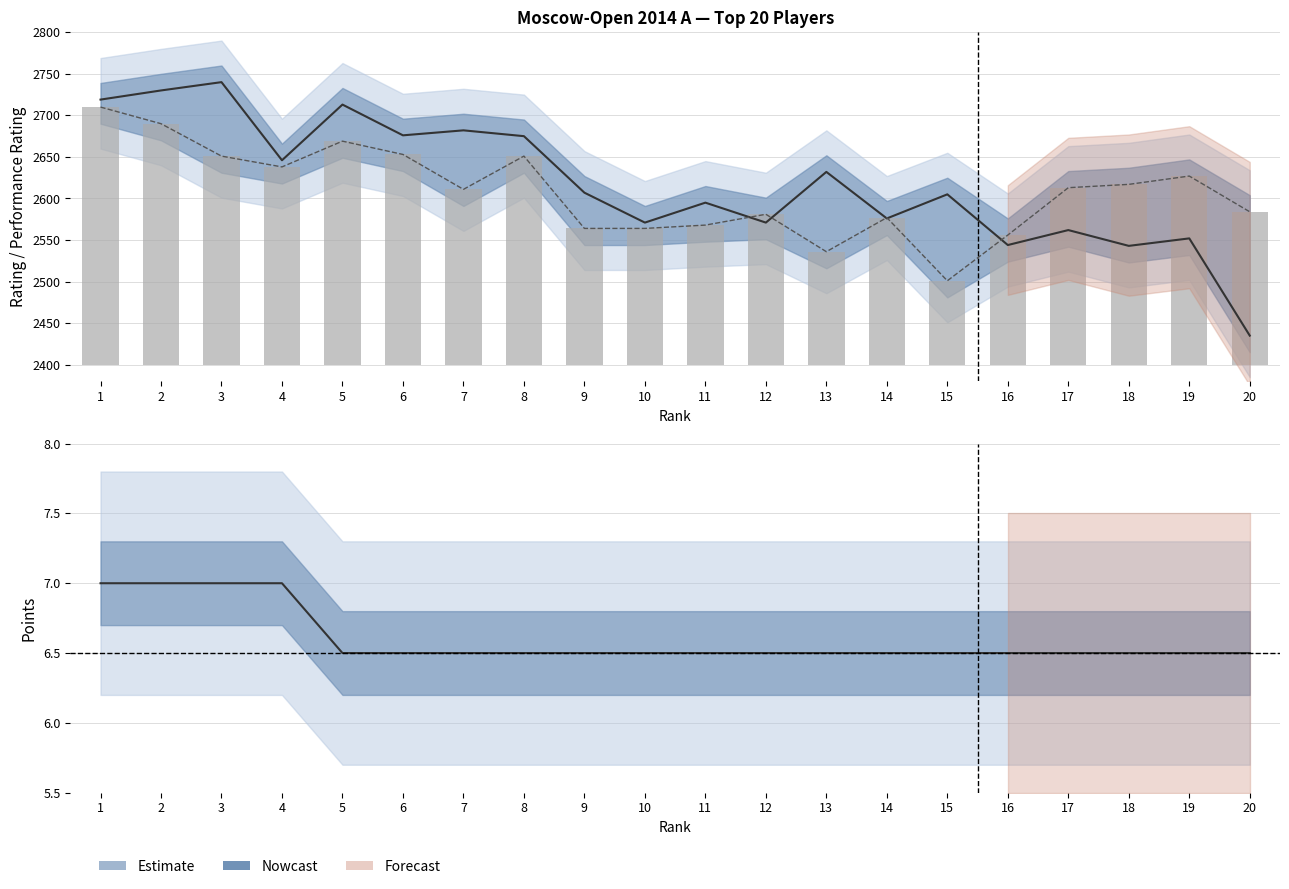

What is the difference between the Rp values at 10 and 4?

75.0